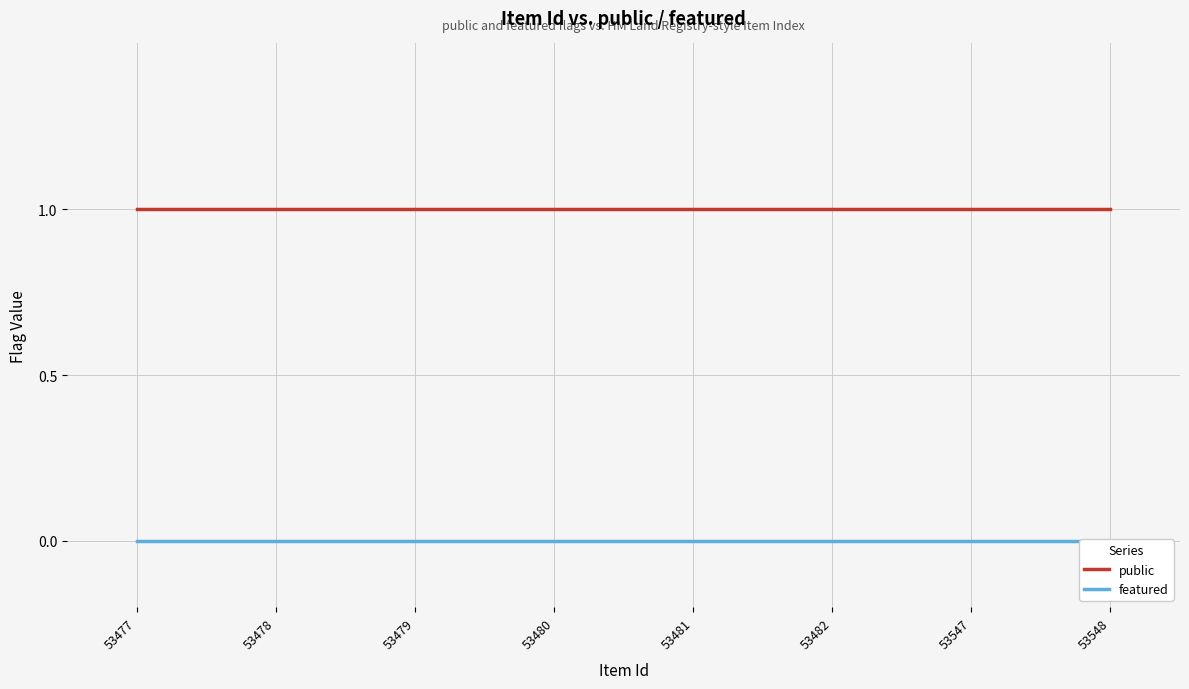

Reading left to right, list all the values displayed in this chart.

public: 53477=1	53478=1	53479=1	53480=1	53481=1	53482=1	53547=1	53548=1
featured: 53477=0	53478=0	53479=0	53480=0	53481=0	53482=0	53547=0	53548=0